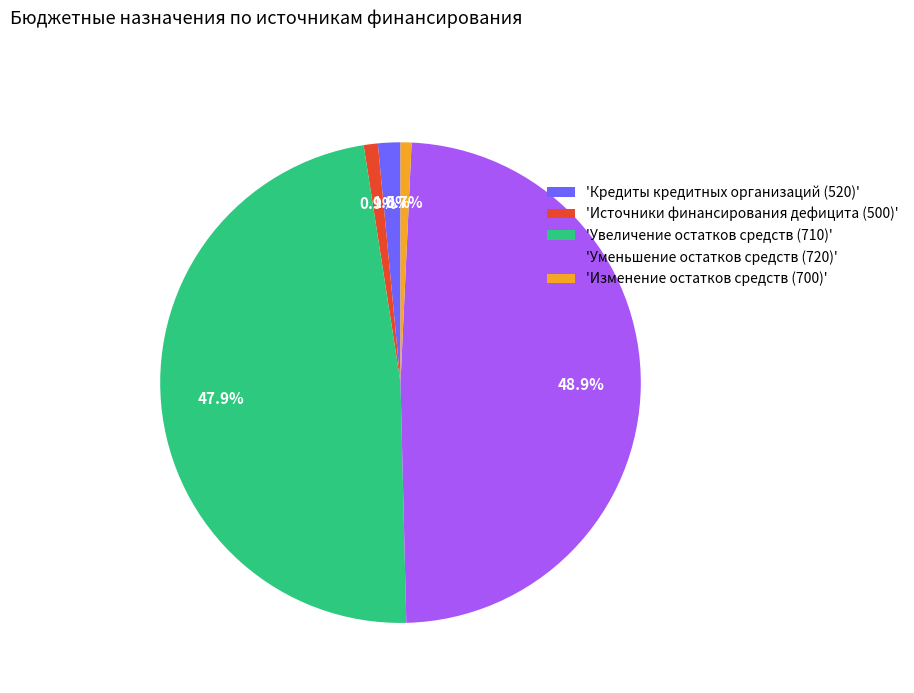

Which category has the biggest portion of the pie?

'Уменьшение остатков средств (720)'